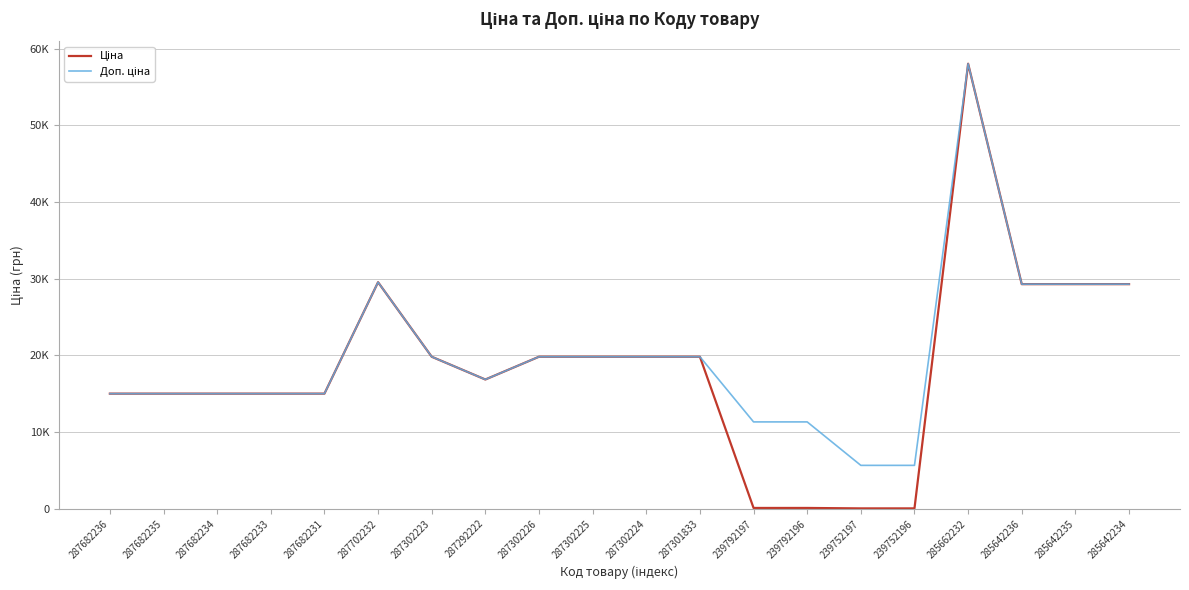

Where is Доп. ціна nearest to the value 31852?

287702232